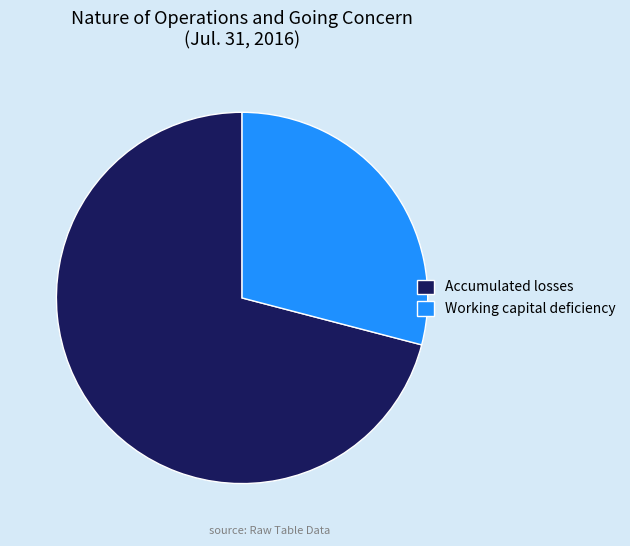

Is the sum of Accumulated losses and Working capital deficiency greater than half?

Yes